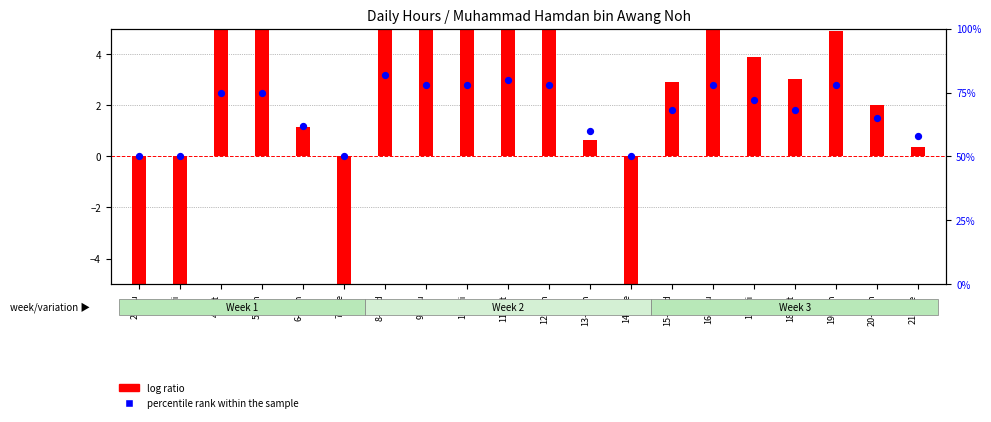

Is the value of log ratio at 11-Sat greater than the value of percentile rank within the sample at 16-Thu?

No